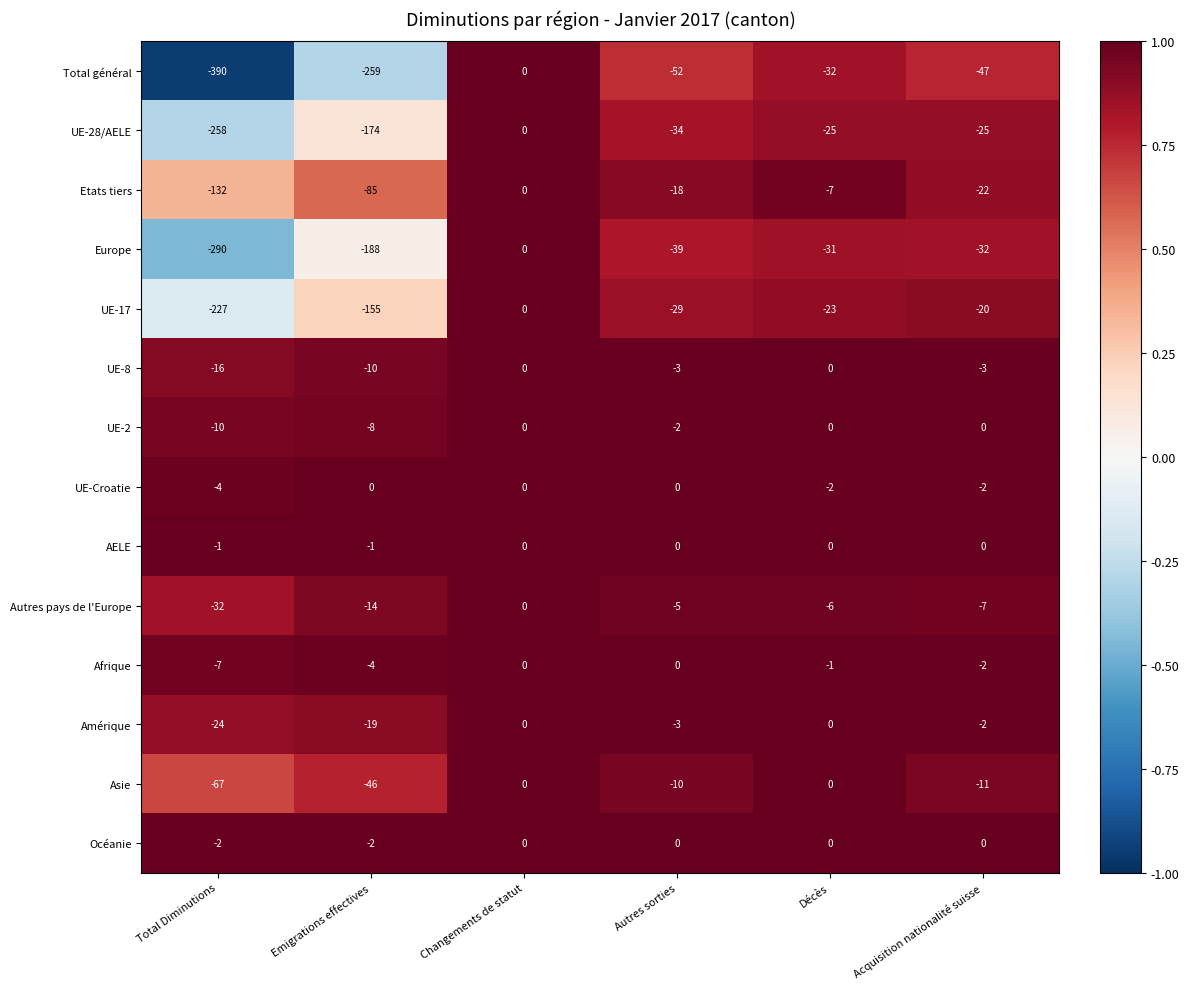

At which label does UE-28/AELE reach its peak?

Changements de statut